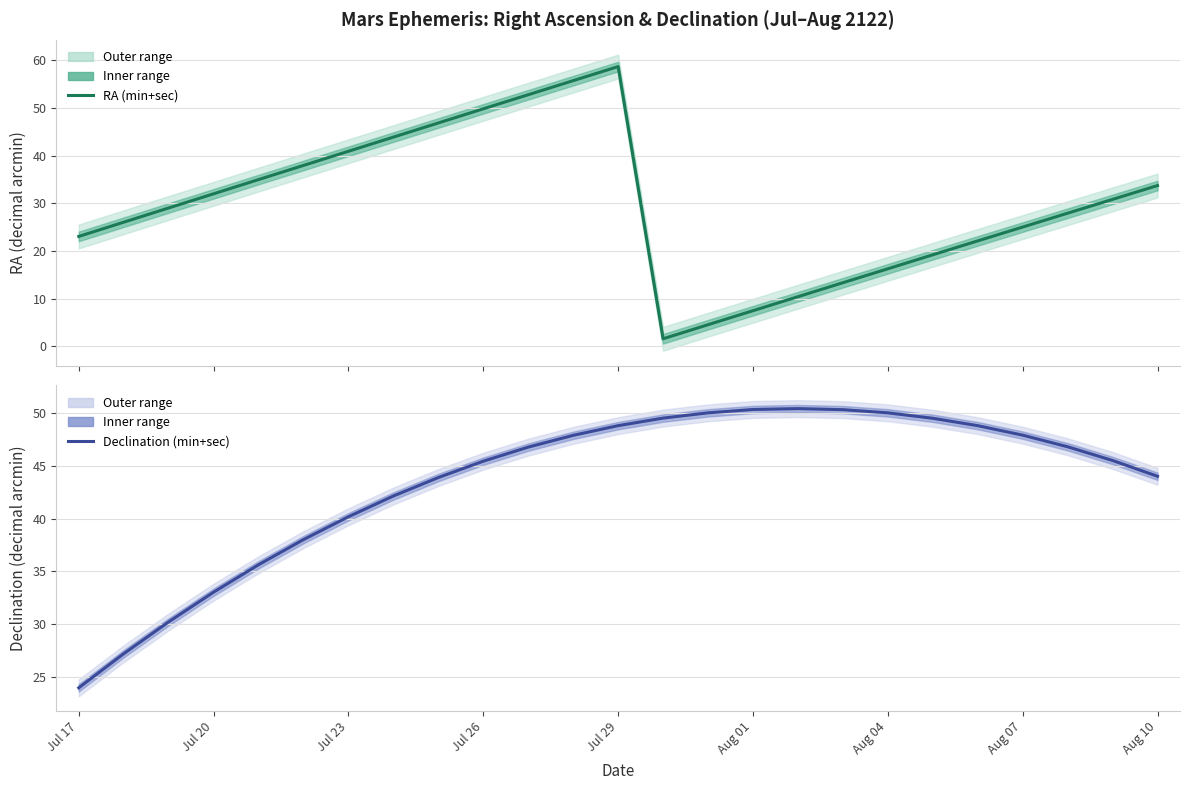

What is the difference between the maximum and second lowest values in the Declination (min+sec) series?

23.2